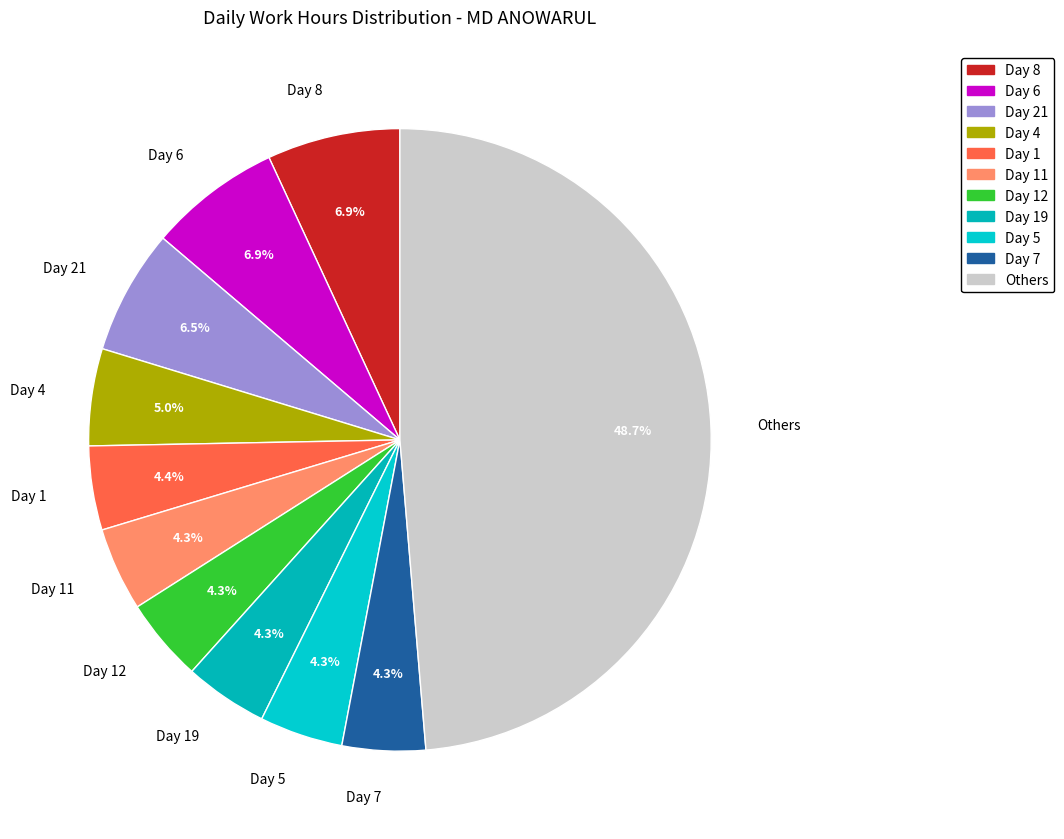

Does any single category account for the majority?

No